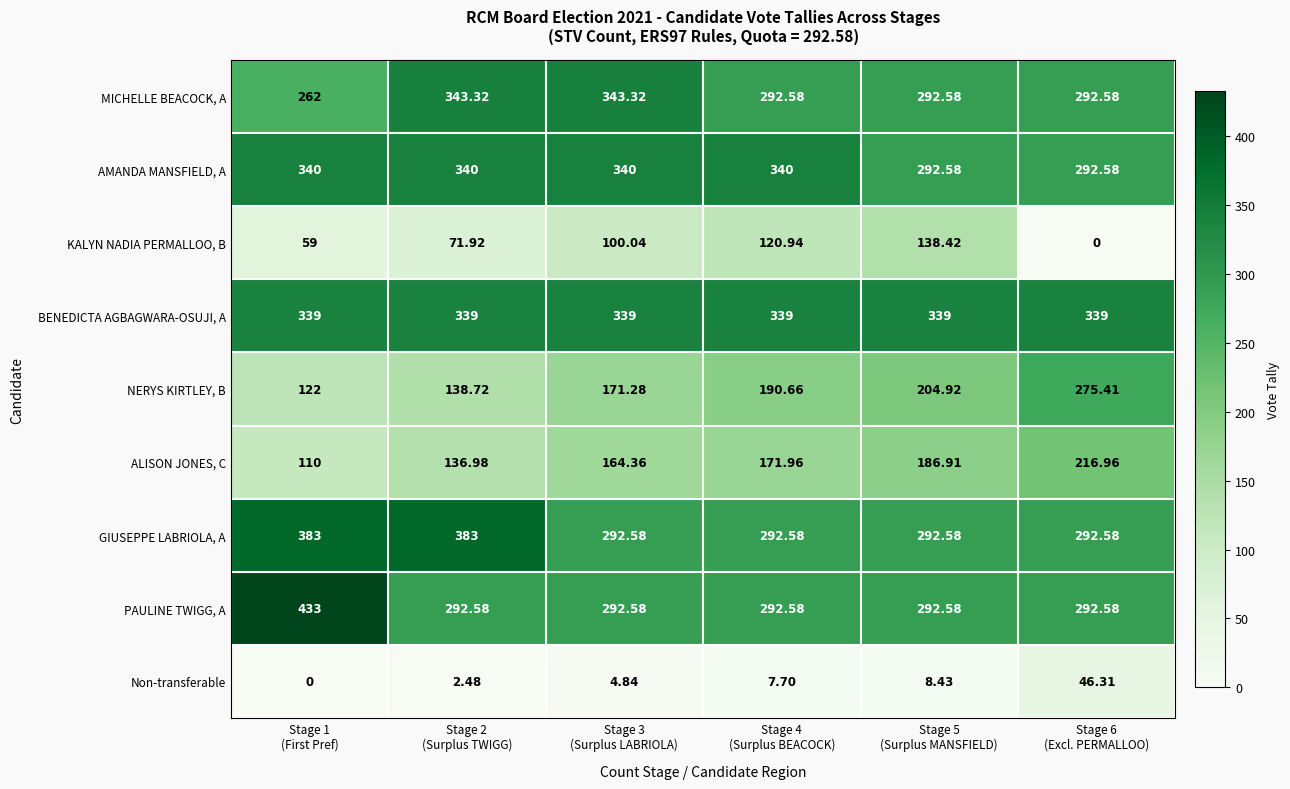

What is the difference between the highest and lowest values at Stage 2
(Surplus TWIGG)?

380.5